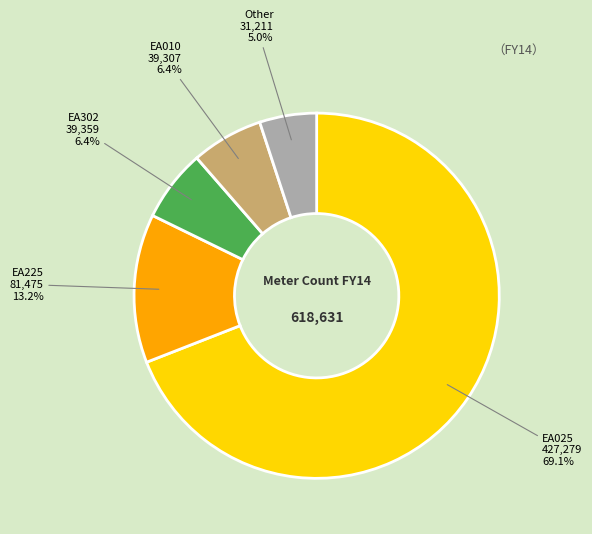

Between EA225 and EA025, which is larger?

EA025